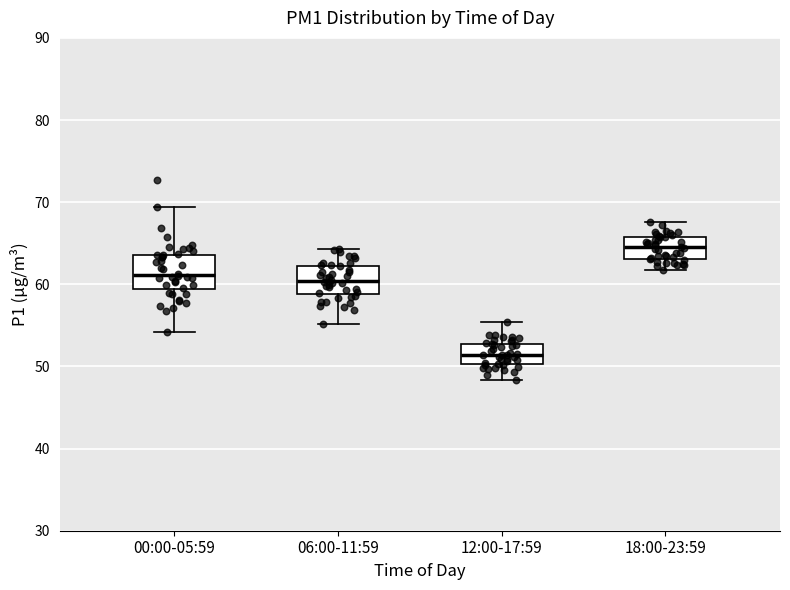

Reading left to right, read every box against the y-axis: the position of its median line, the range the box covers, and the ends of its whiskers. The values are not printed on the chart, so give them approximately, as read against the axis.

00:00-05:59: median 61, box 59 to 64, whiskers 54 to 69
06:00-11:59: median 60, box 59 to 62, whiskers 55 to 64
12:00-17:59: median 51, box 50 to 53, whiskers 48 to 55
18:00-23:59: median 64, box 63 to 66, whiskers 62 to 68